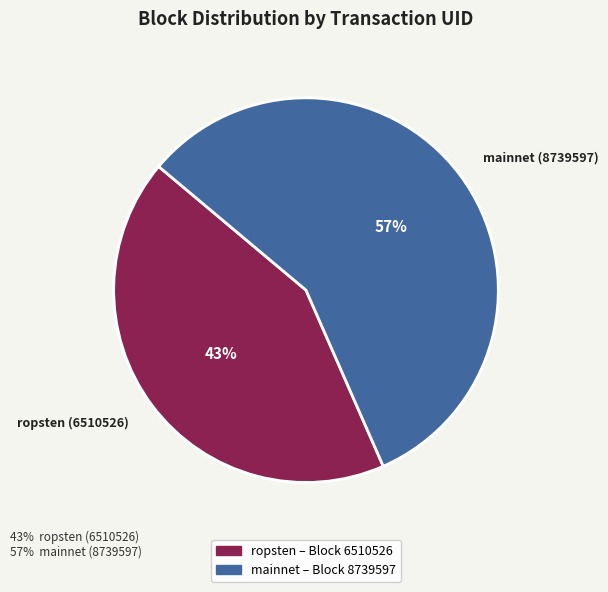

How many segments does this pie chart have?

2